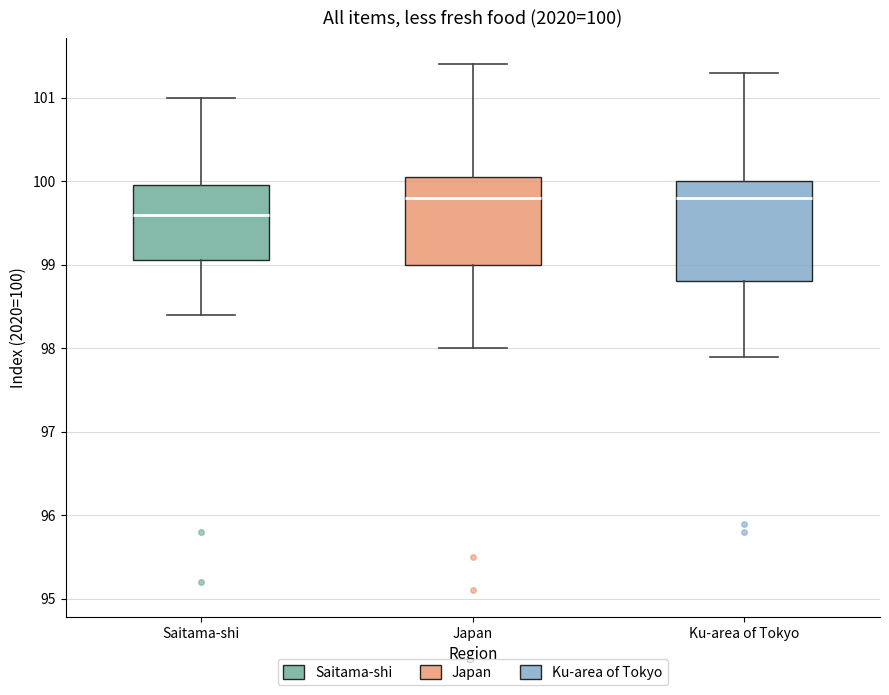

Which box has the lowest median line?

Saitama-shi